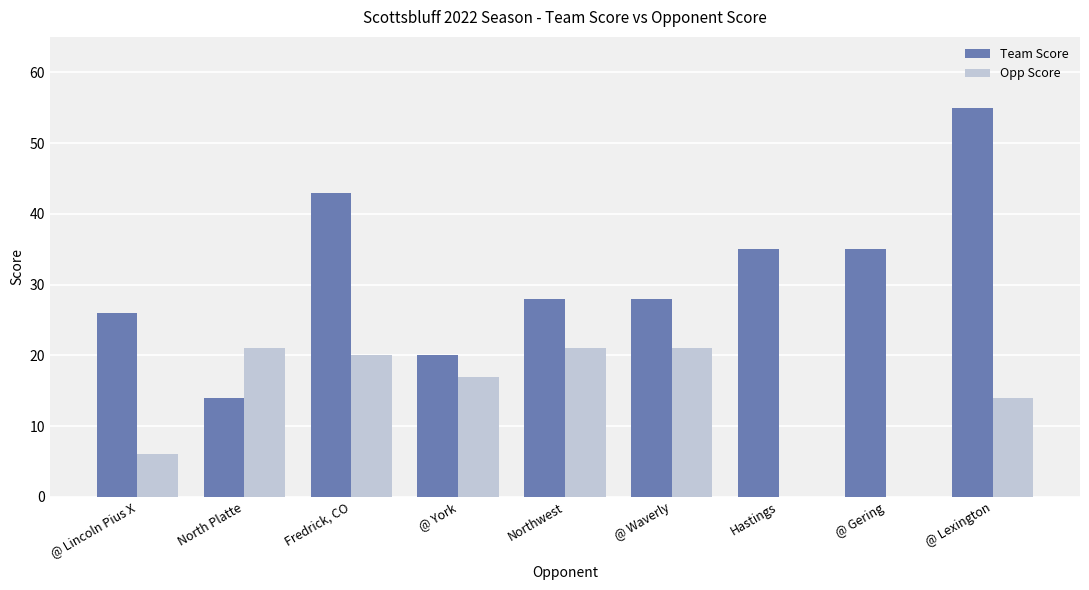

What is the approximate value of Opp Score at @ York?

17